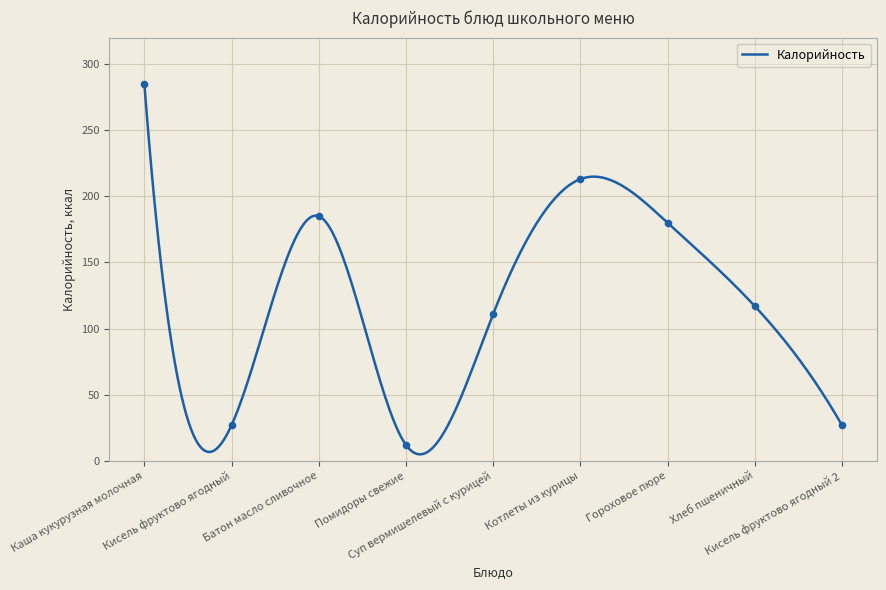

What is the change in value from Каша кукурузная молочная to Гороховое пюре?

-105